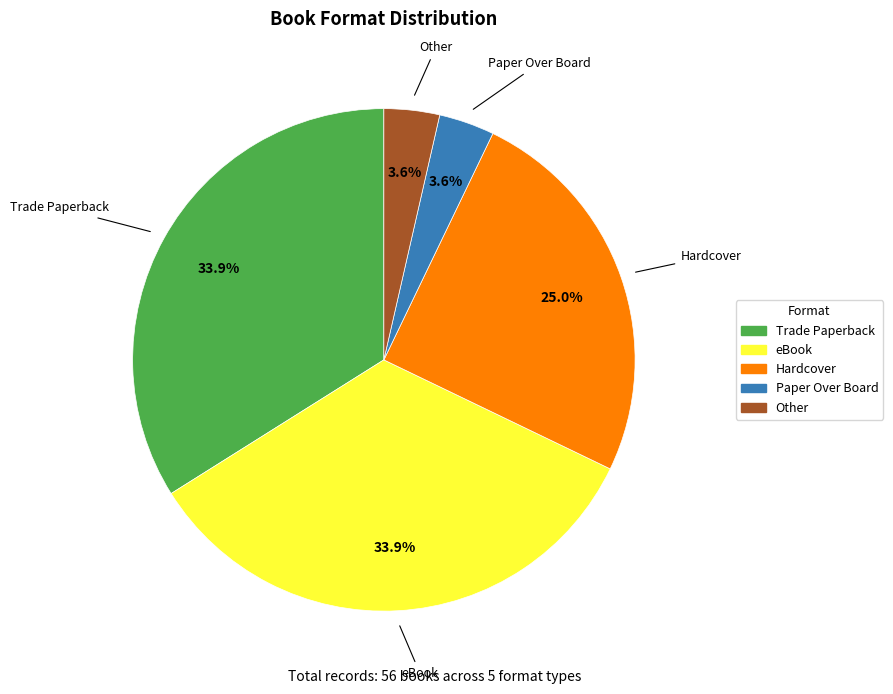

Which has a higher value, Hardcover or Trade Paperback?

Trade Paperback